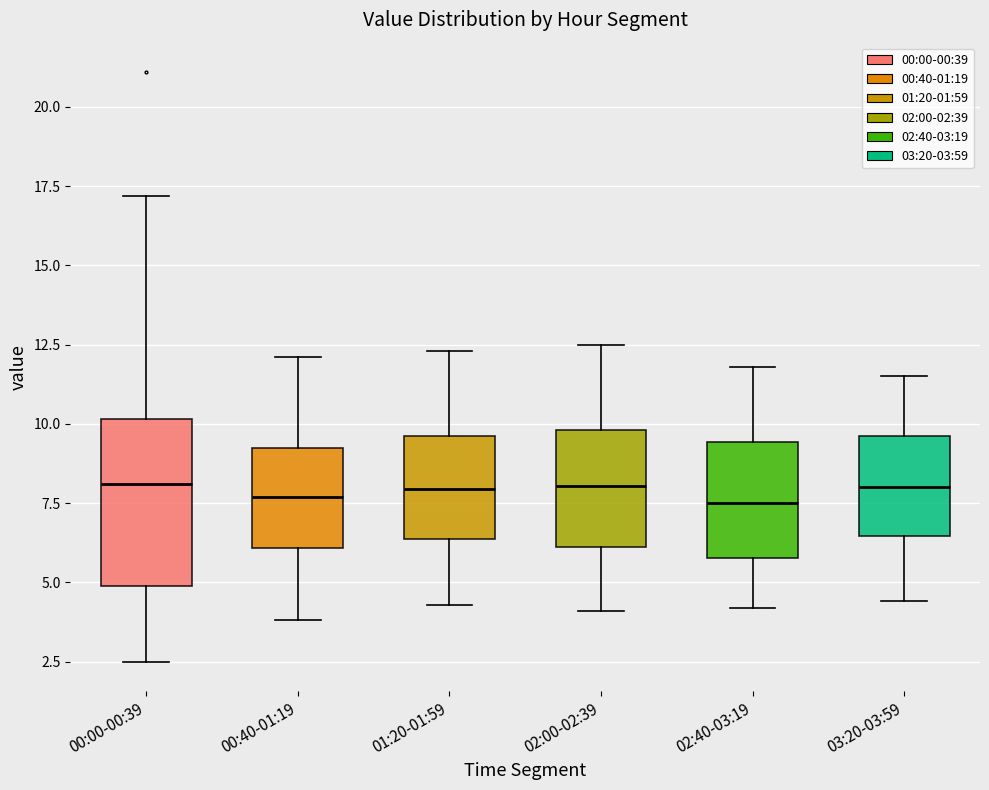

Comparing the boxes themselves (not the whiskers), which one is the tallest?

00:00-00:39